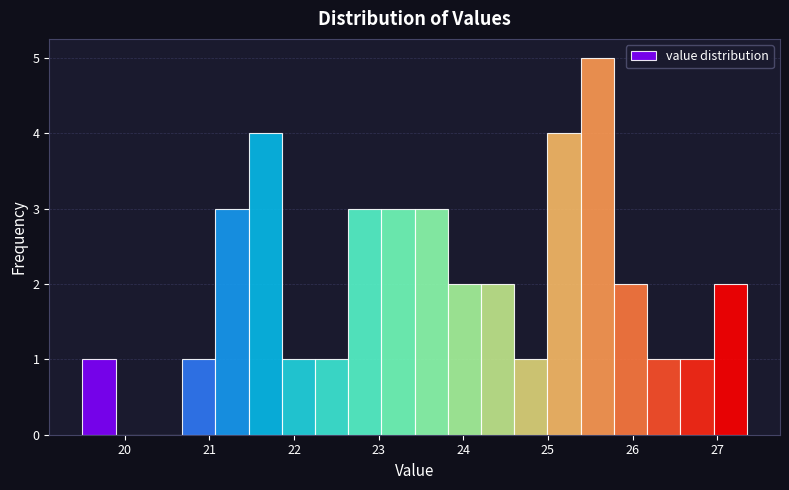

Read against the x-axis, roughly where is the centre of the tallest bar?

25.6